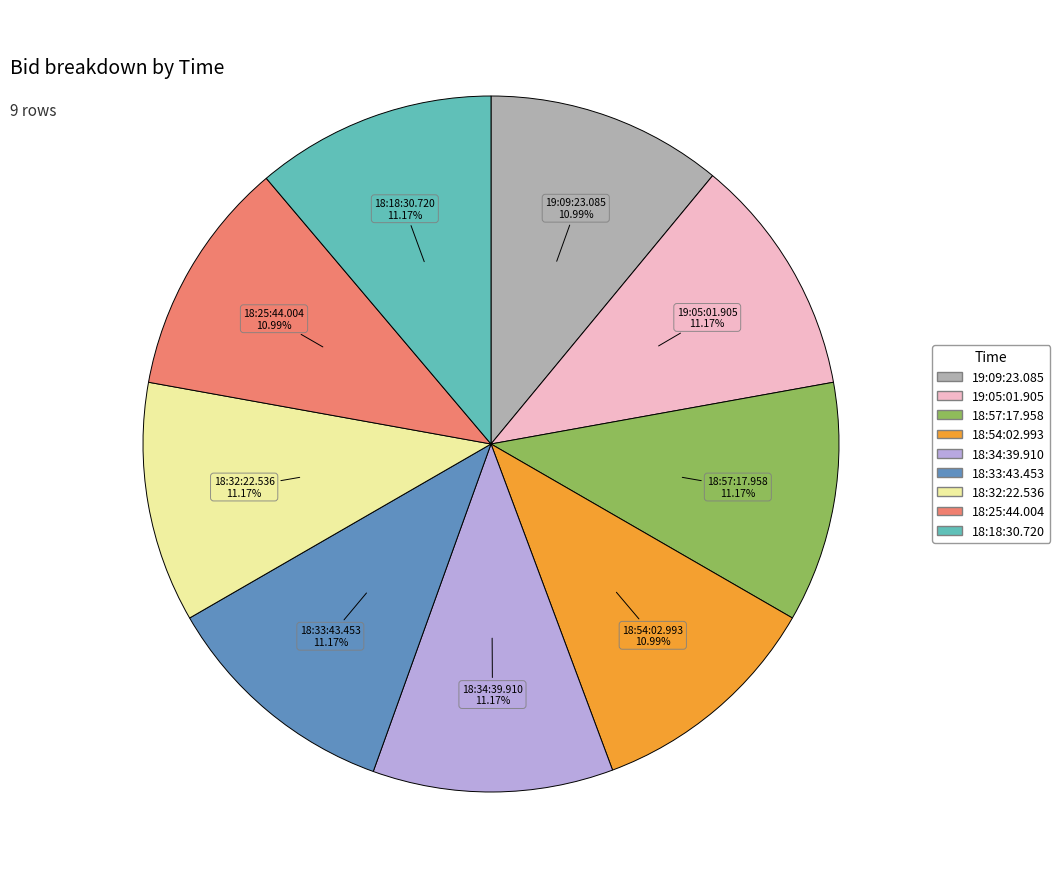

To the nearest percent, what percentage of the pie is 18:57:17.958?

11%